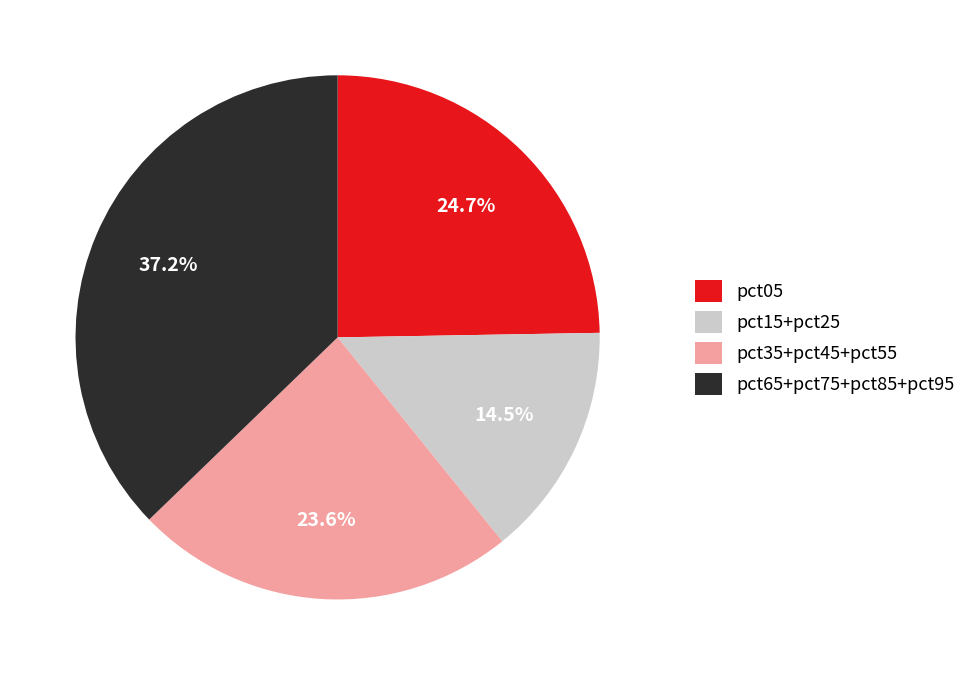

To the nearest percent, what is the average slice percentage?

25%